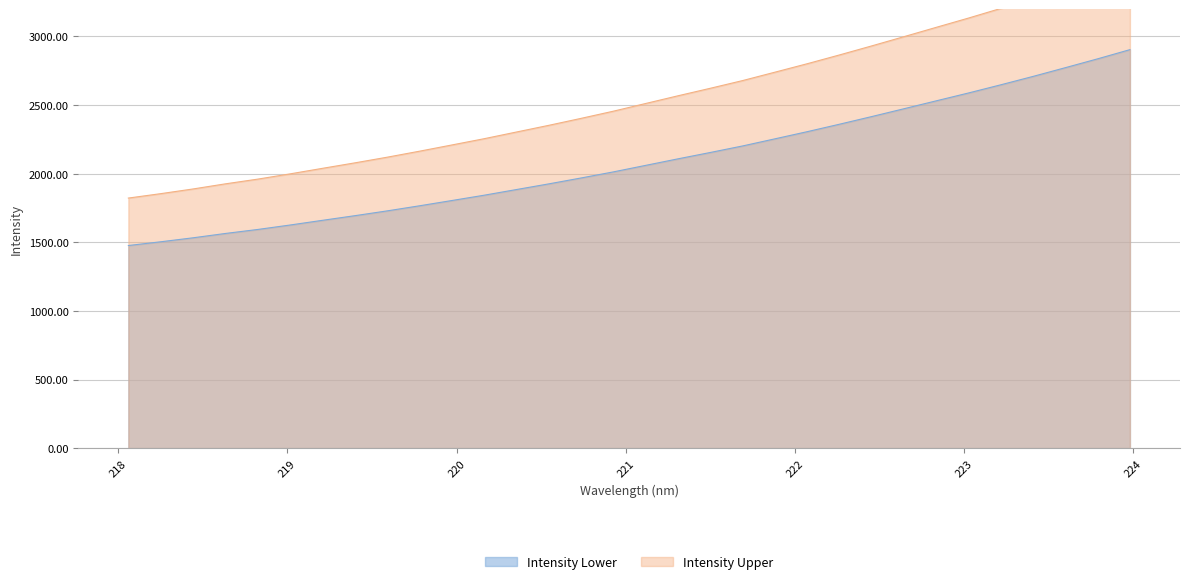

At which label is the value closest to 2190?

221.6902